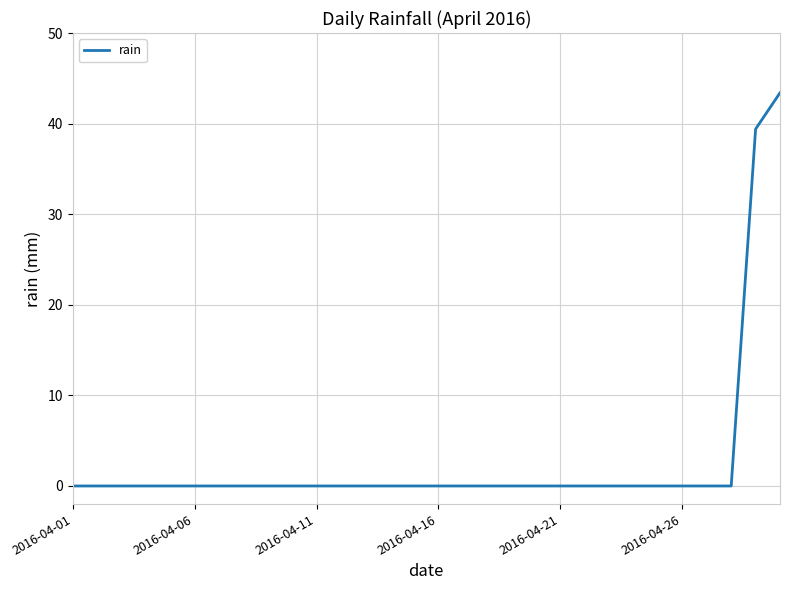

What is the greatest value displayed?

43.4